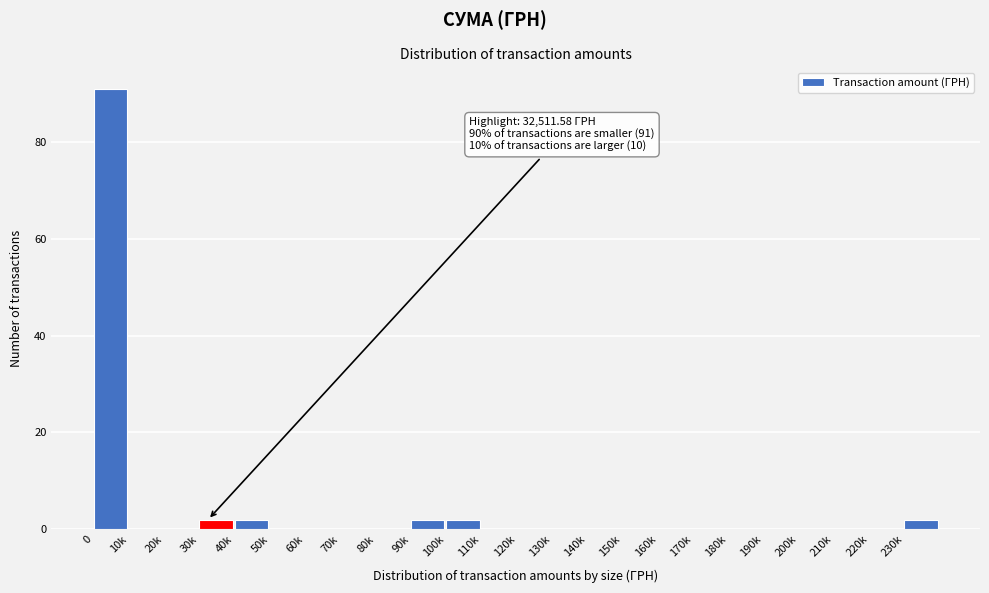

Reading right to left, list all the values displayed in this chart.

230k=2	220k=0	210k=0	200k=0	190k=0	180k=0	170k=0	160k=0	150k=0	140k=0	130k=0	120k=0	110k=0	100k=2	90k=2	80k=0	70k=0	60k=0	50k=0	40k=2	30k=2	20k=0	10k=0	0=91